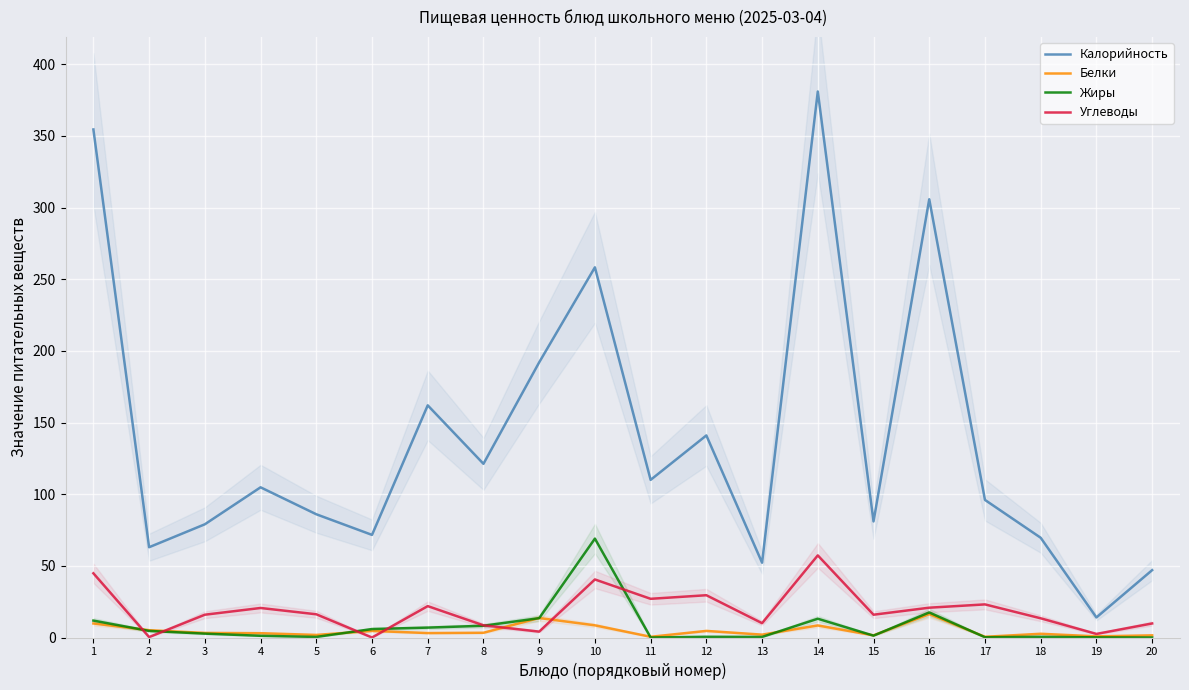

Reading left to right, list all the values displayed in this chart.

Калорийность: 1=354.5	2=63.0	3=79.0	4=104.8	5=86.0	6=71.6	7=162.0	8=121.2	9=192.0	10=258.3	11=110.0	12=141.0	13=52.2	14=381.0	15=81.0	16=305.8	17=96.0	18=69.6	19=14.0	20=47.0
Белки: 1=9.8	2=5.1	3=3.2	4=3.0	5=1.8	6=4.6	7=3.1	8=3.3	9=13.6	10=8.5	11=0.5	12=4.6	13=2.0	14=8.4	15=1.5	16=16.3	17=0.5	18=2.6	19=0.8	20=1.5
Жиры: 1=11.8	2=4.6	3=2.7	4=1.2	5=0.4	6=5.9	7=6.9	8=8.2	9=13.5	10=69.0	11=0.0	12=0.5	13=0.4	14=13.1	15=1.3	16=17.5	17=0.2	18=0.5	19=0.1	20=0.0
Углеводы: 1=44.8	2=0.3	3=15.9	4=20.6	5=16.2	6=0.0	7=21.9	8=8.5	9=4.1	10=40.5	11=27.0	12=29.5	13=10.0	14=57.3	15=15.9	16=20.8	17=23.1	18=13.4	19=2.5	20=9.8